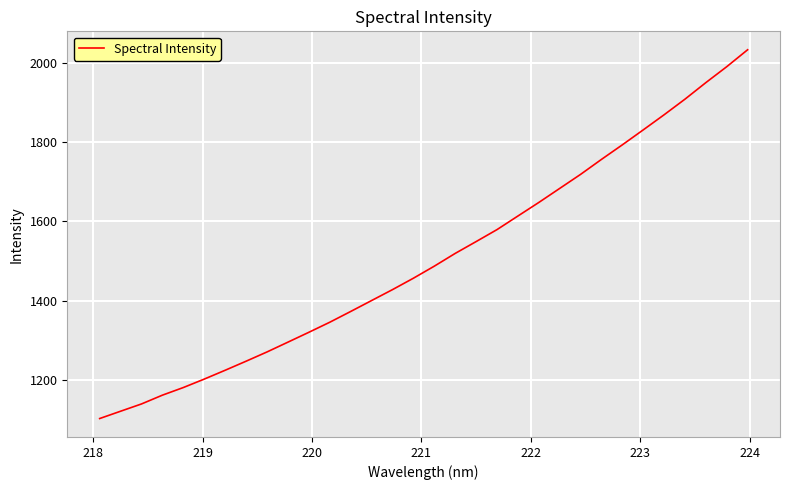

Does the chart have visible grid lines?

Yes